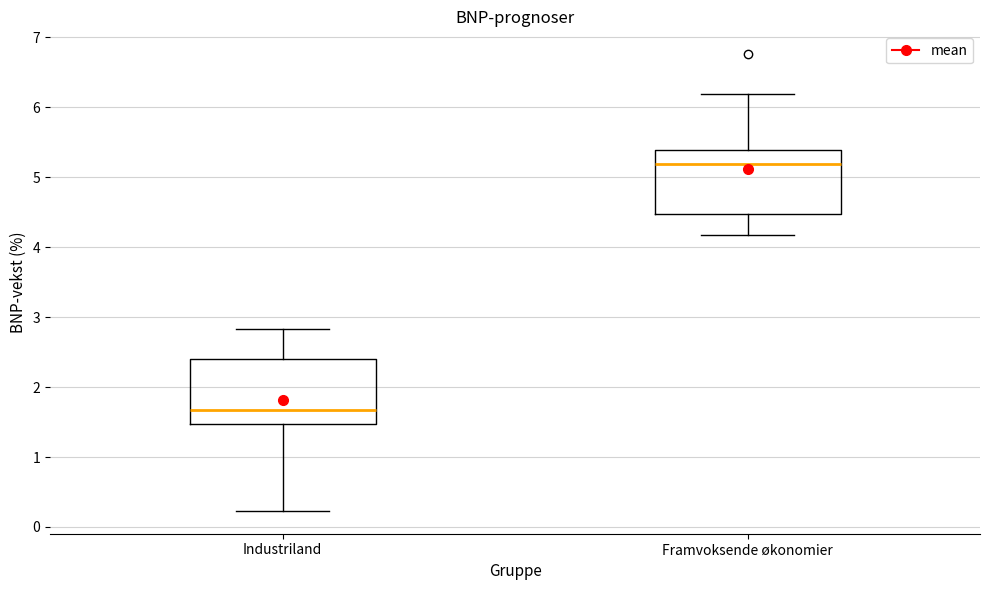

Reading left to right, read every box against the y-axis: the position of its median line, the range the box covers, and the ends of its whiskers. The values are not printed on the chart, so give them approximately, as read against the axis.

Industriland: median 1.7, box 1.5 to 2.4, whiskers 0.2 to 2.8
Framvoksende økonomier: median 5.2, box 4.5 to 5.4, whiskers 4.2 to 6.2